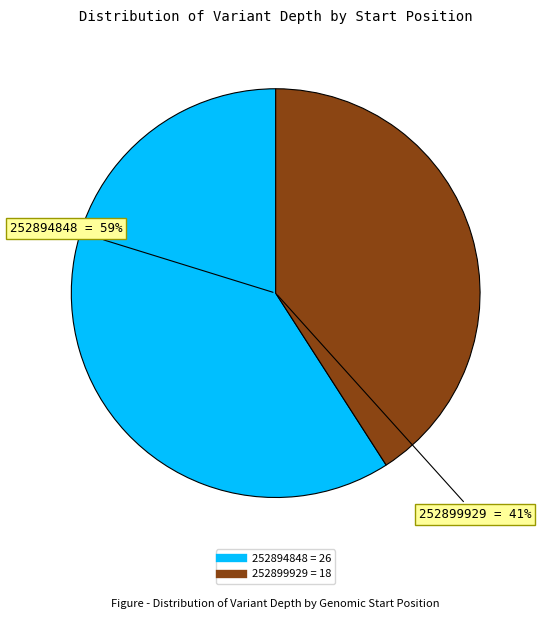

To the nearest percent, what is the combined percentage of 252894848 and 252899929?

100%